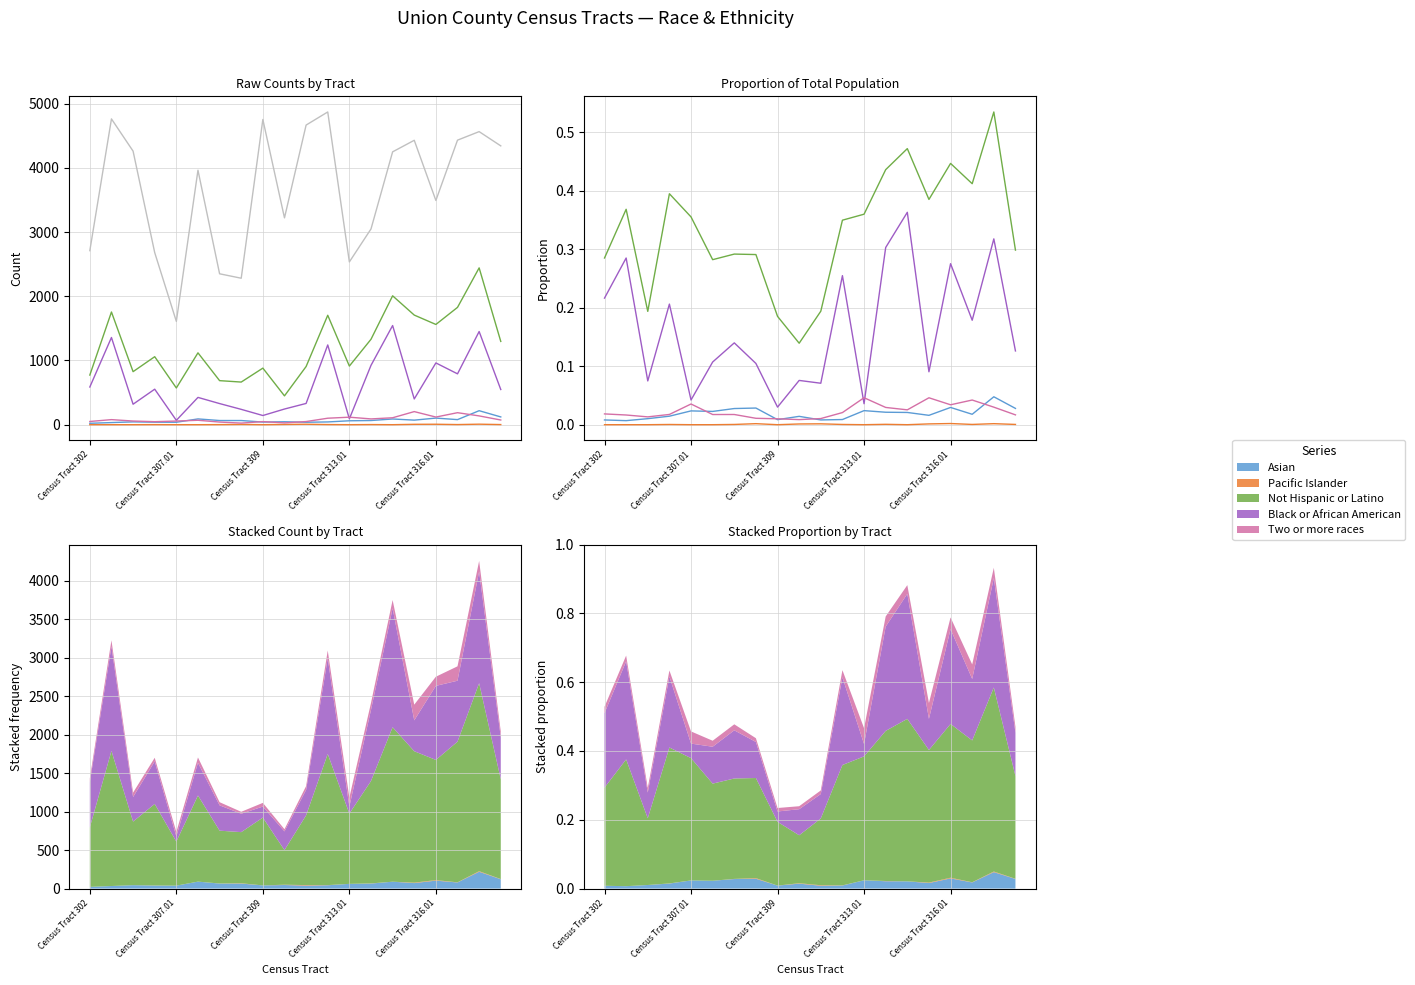

The Pacific Islander series shows -0.0 at 14. True or false?

False